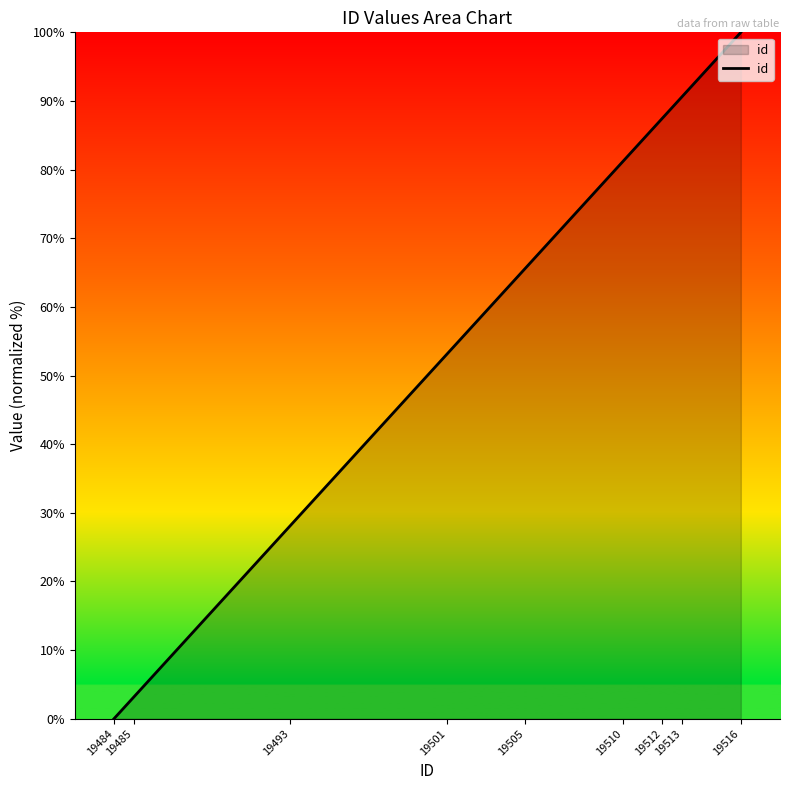

What is the average value?

56.6